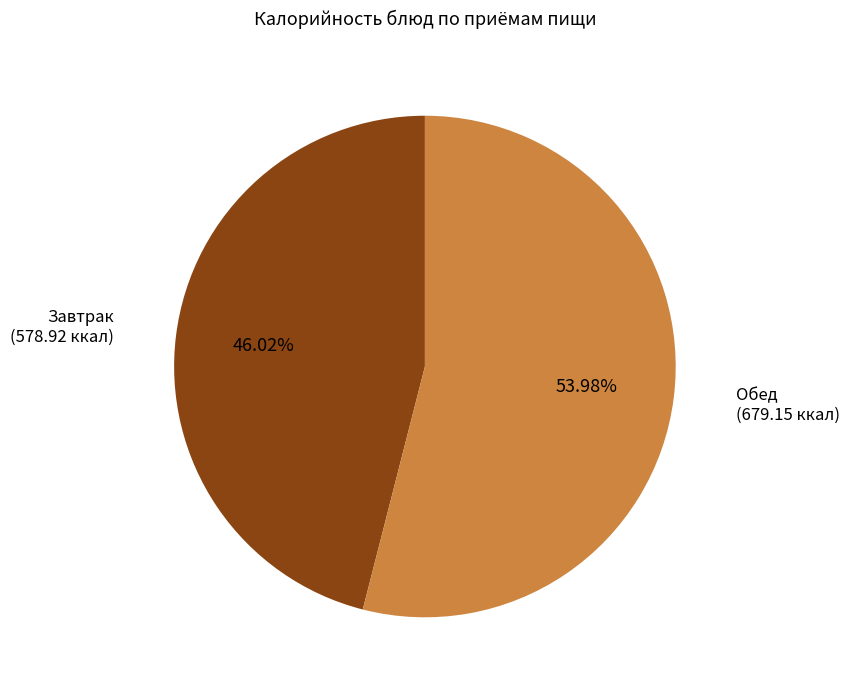

Does any single category account for the majority?

Yes